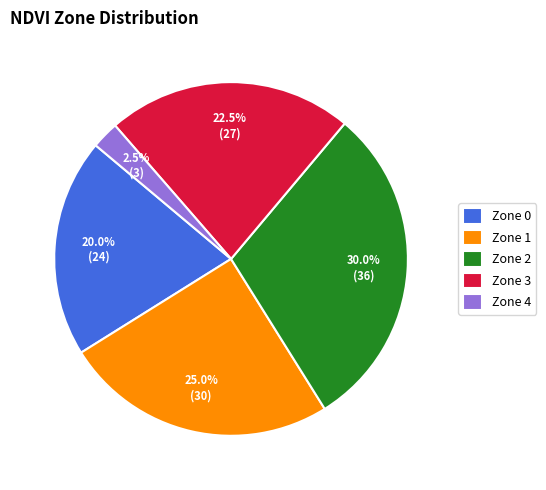

Is it true that Zone 2 is 42% of the pie?

False